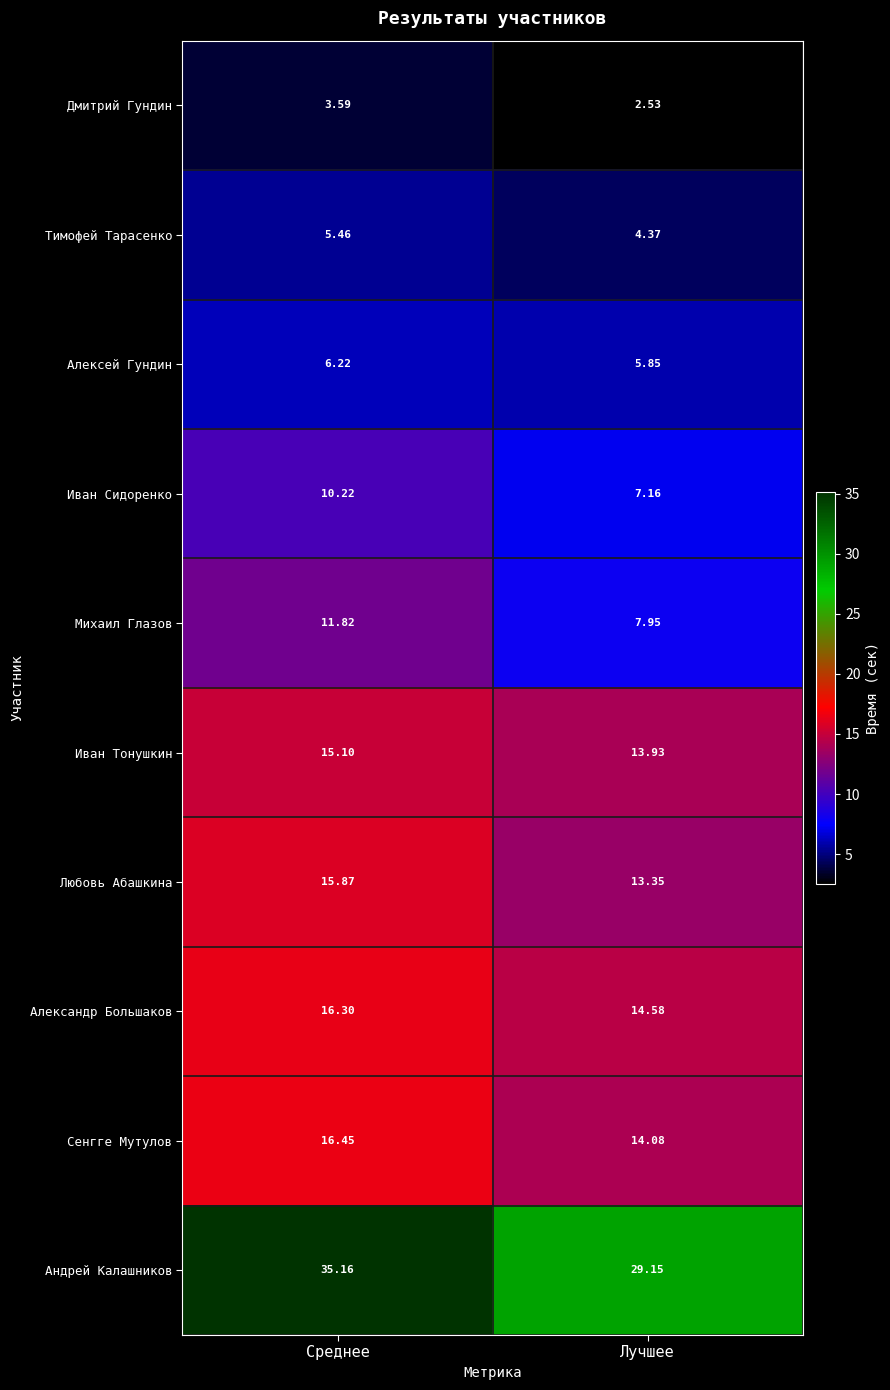

Rank the series by their maximum value, from highest to lowest.

Андрей Калашников, Сенгге Мутулов, Александр Большаков, Любовь Абашкина, Иван Тонушкин, Михаил Глазов, Иван Сидоренко, Алексей Гундин, Тимофей Тарасенко, Дмитрий Гундин